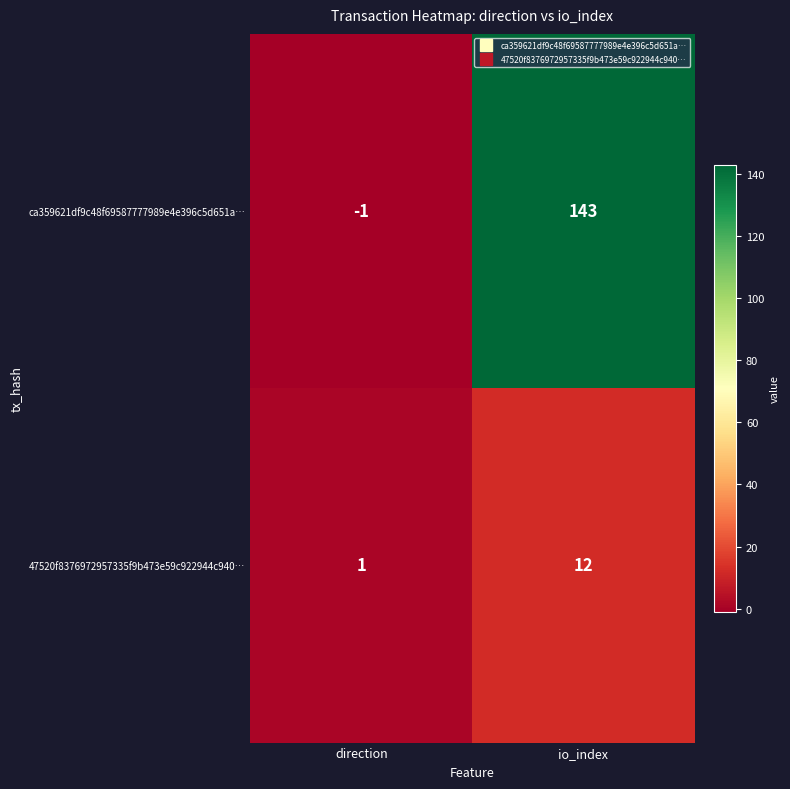

What is the difference between the highest and lowest values at io_index?

131